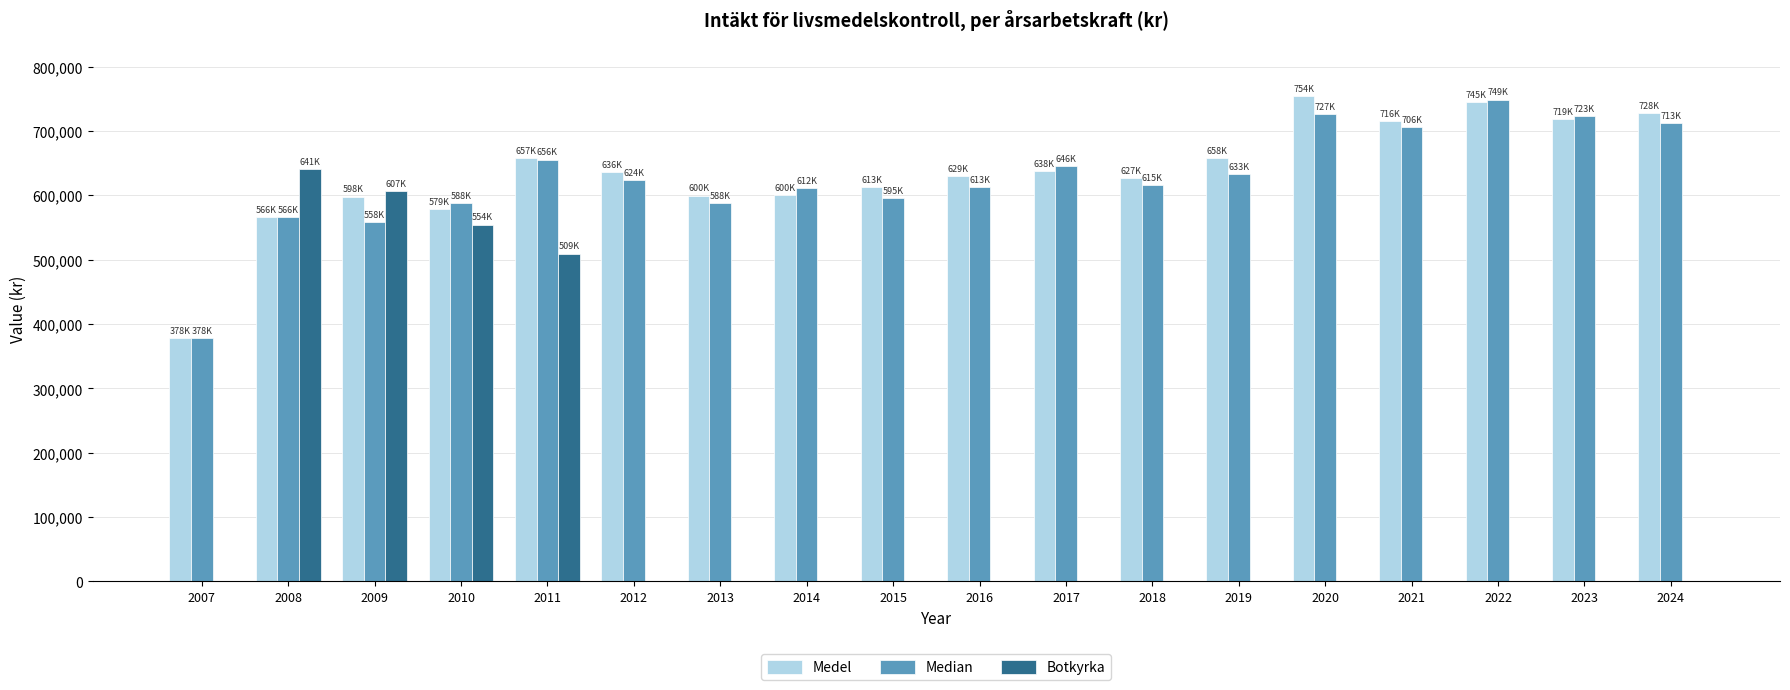

The Botkyrka series shows -321582.8 at 2024. True or false?

False